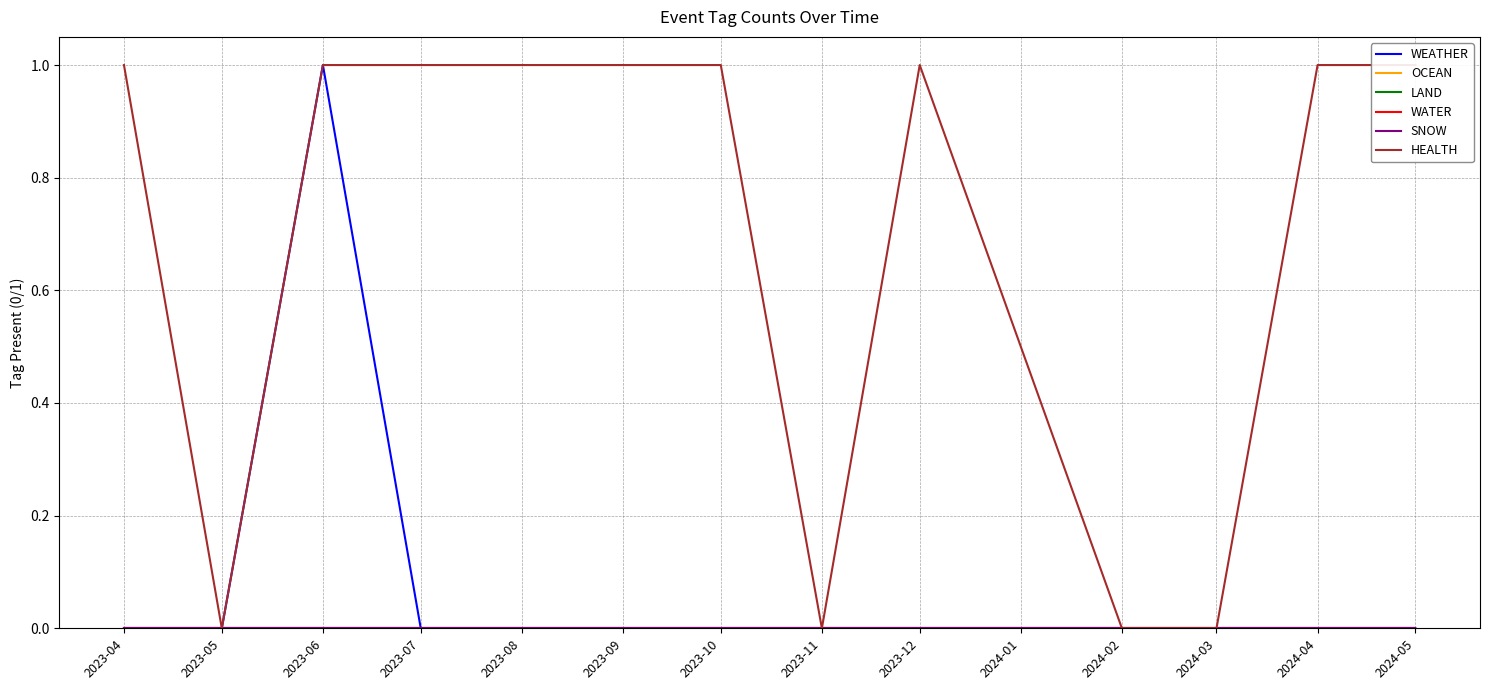

How many interior local peaks does the WEATHER series have?

1